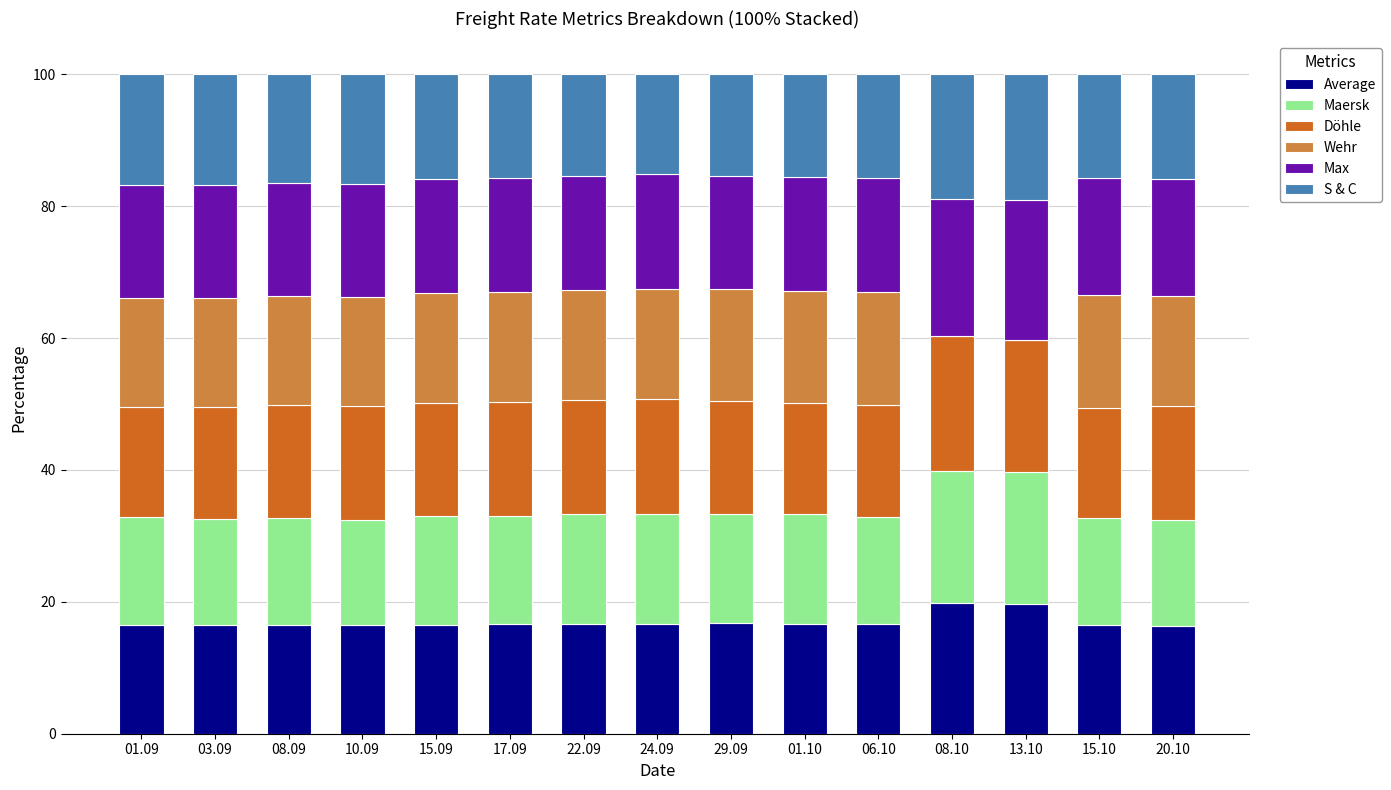

What is the total value across all series at 10.09?

100.0